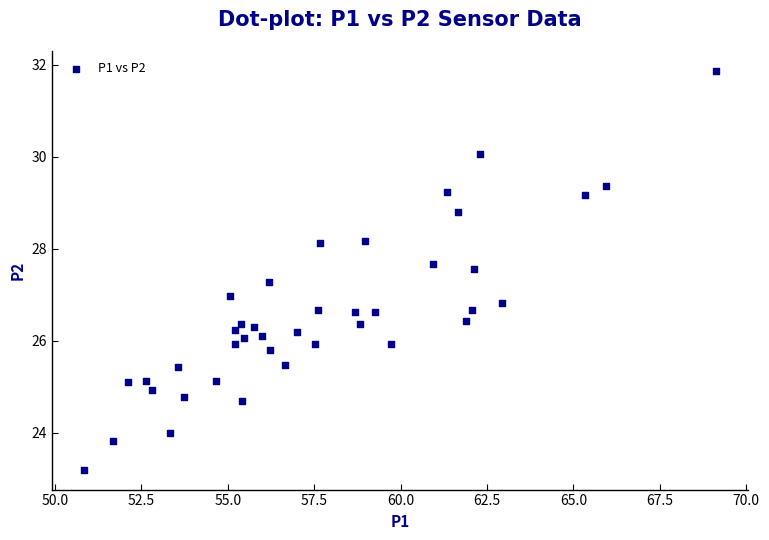

What is the range of Y values (max minus min)?

8.7